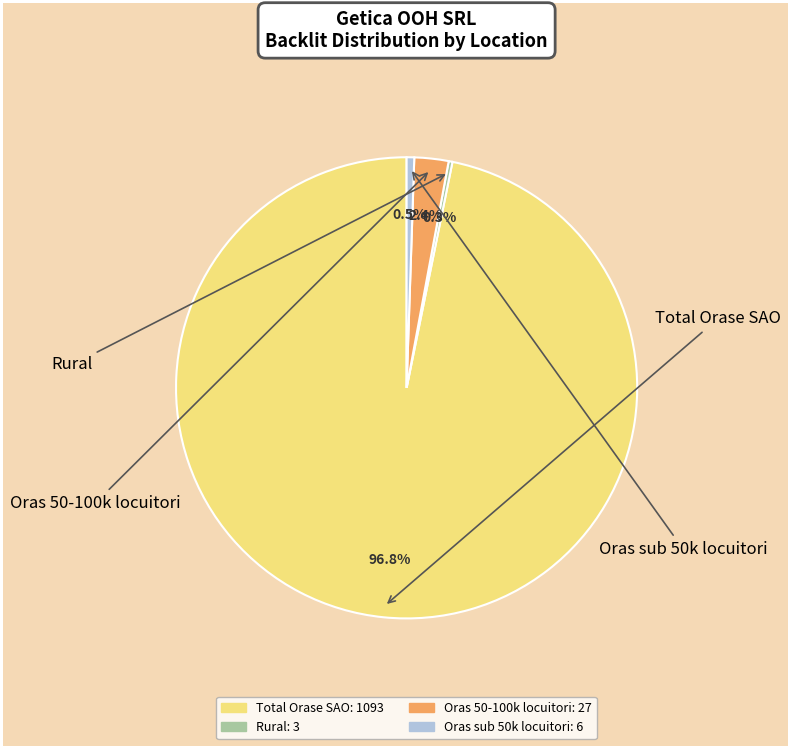

The Oras 50-100k locuitori slice represents 12% of the pie. True or false?

False